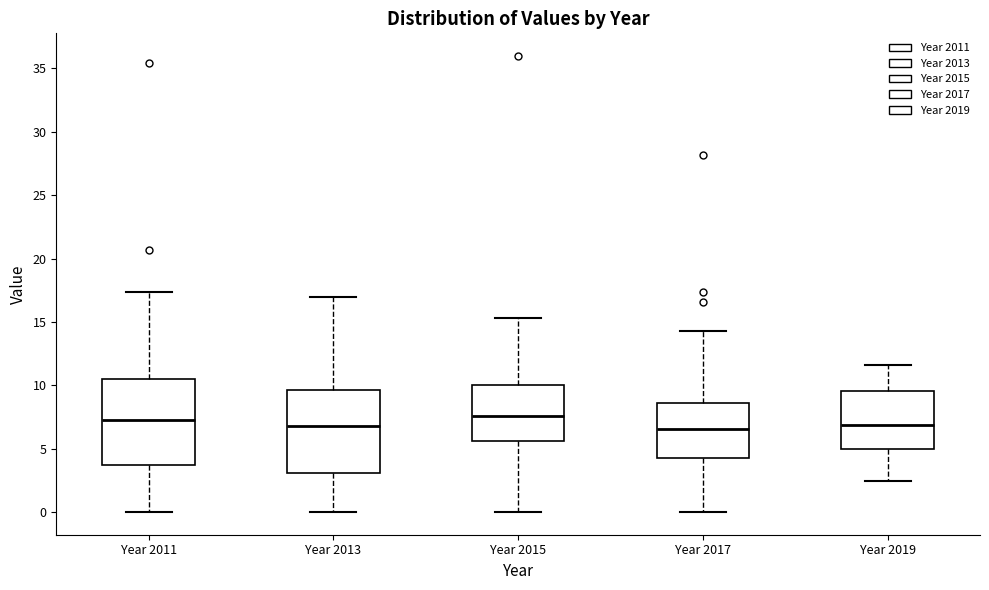

Where does the lower whisker of the box for Year 2015 end on the y-axis? The values are not printed on the chart, so give them approximately, as read against the axis.

0.0